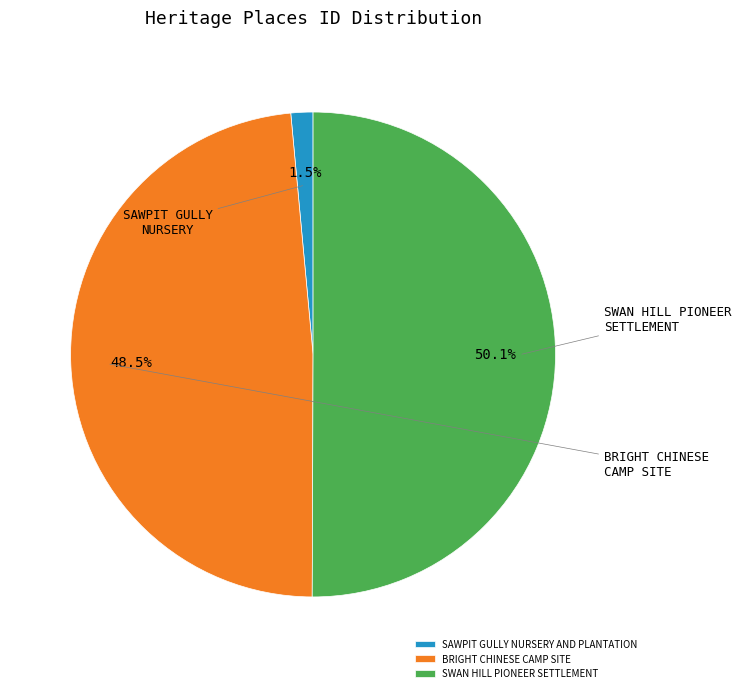

To the nearest percent, what percentage of the pie is SAWPIT GULLY NURSERY AND PLANTATION?

1%